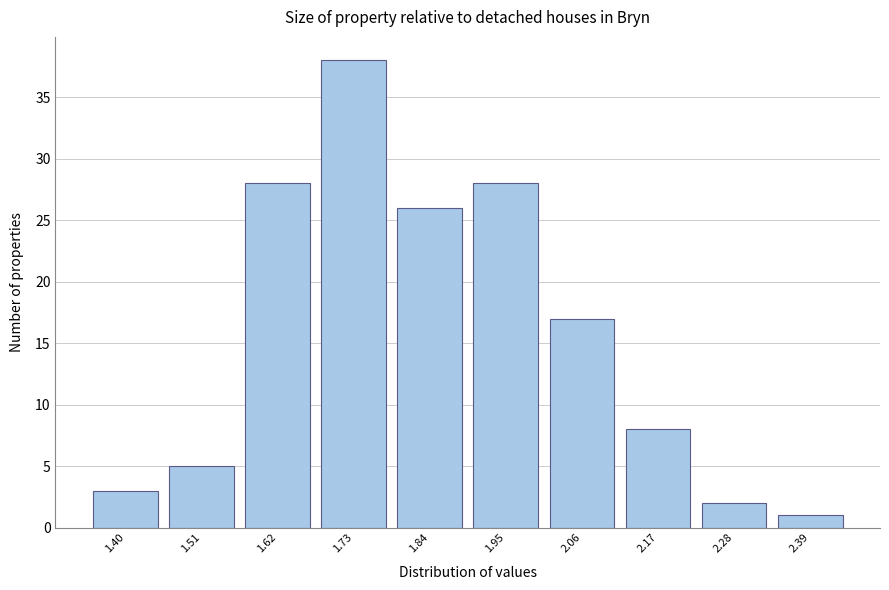

Reading left to right, what are all the values shown in this chart?

3	5	28	38	26	28	17	8	2	1